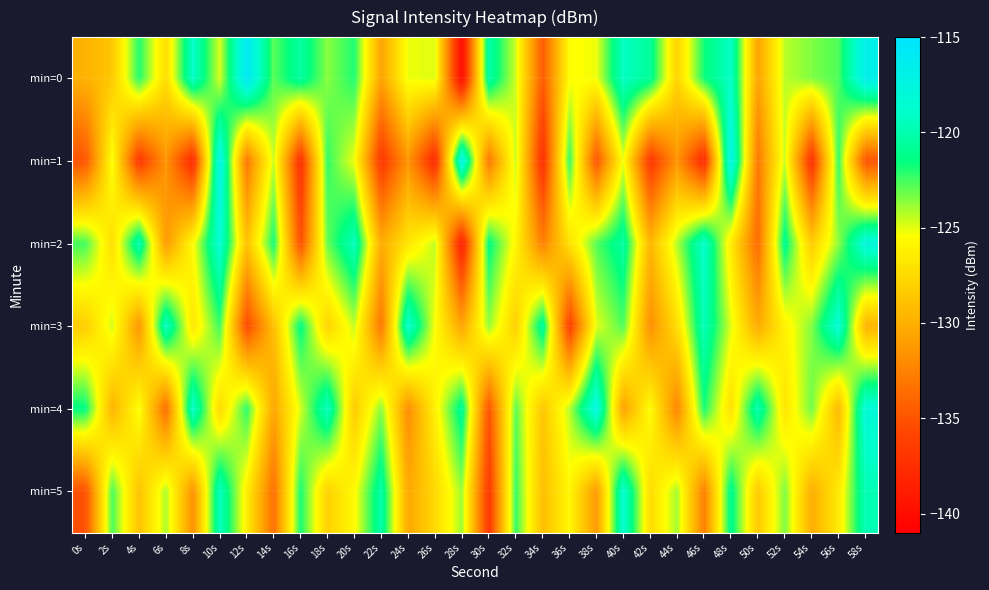

What is the maximum value shown in the chart?

-115.8